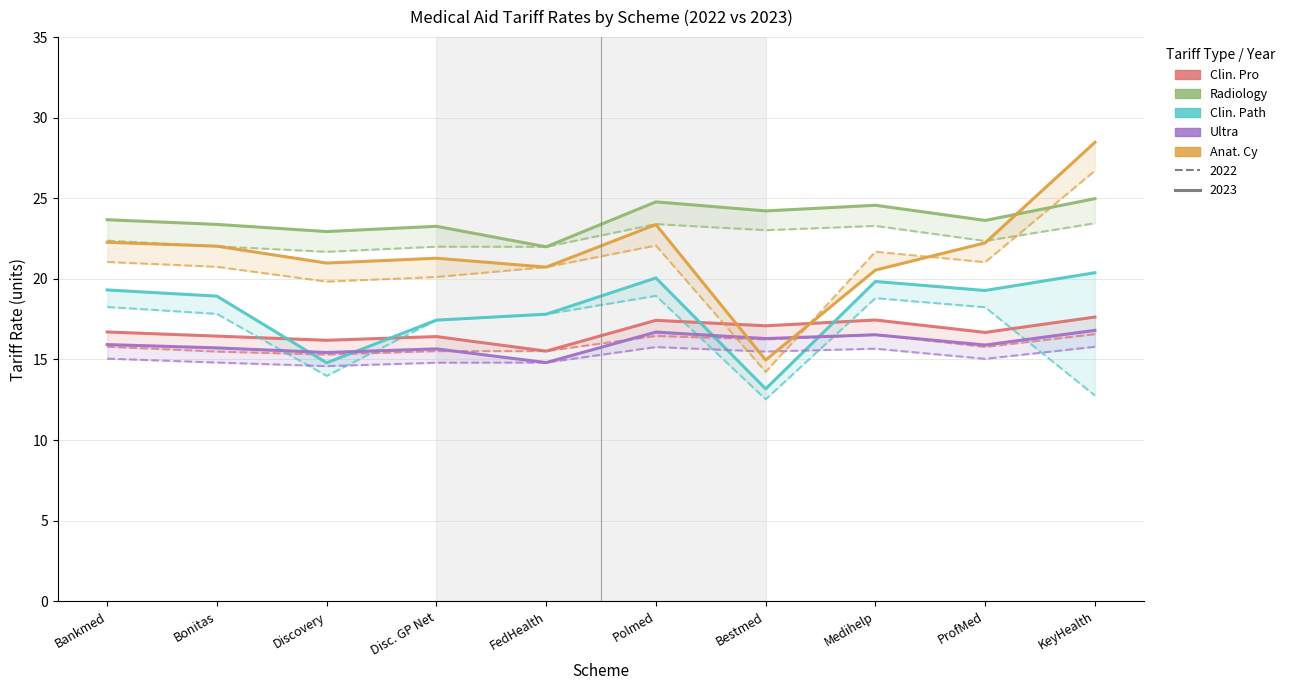

True or false: Anat. Cy and Clin. Path intersect in this chart.

False